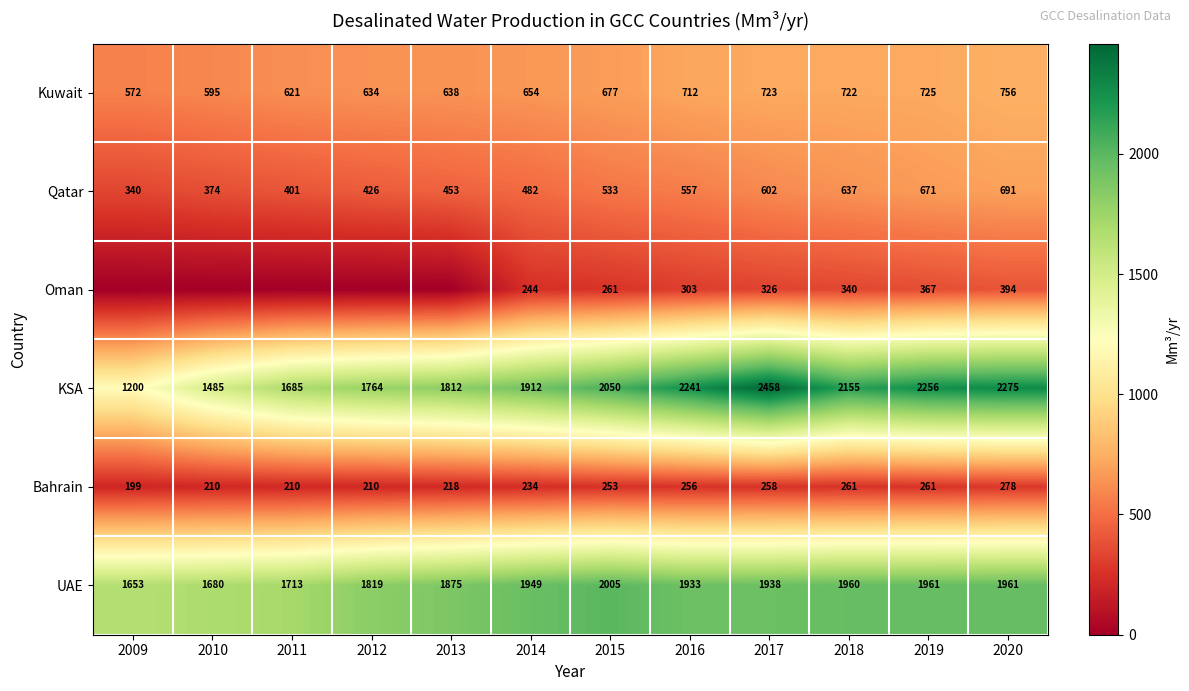

True or false: Bahrain has a value of 210 at 2010.

True